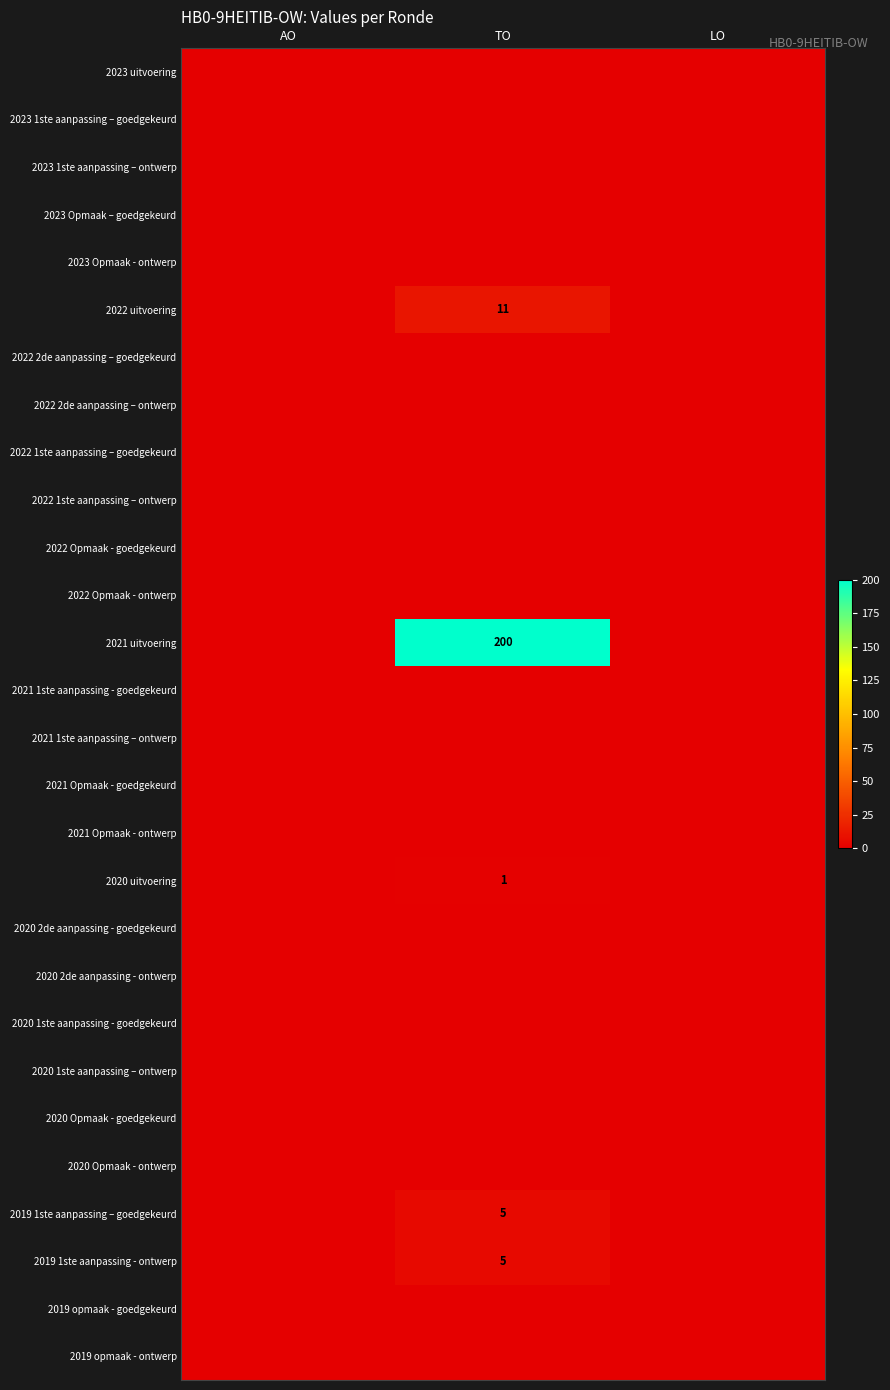

Is it true that 2021 uitvoering equals 92 at TO?

False